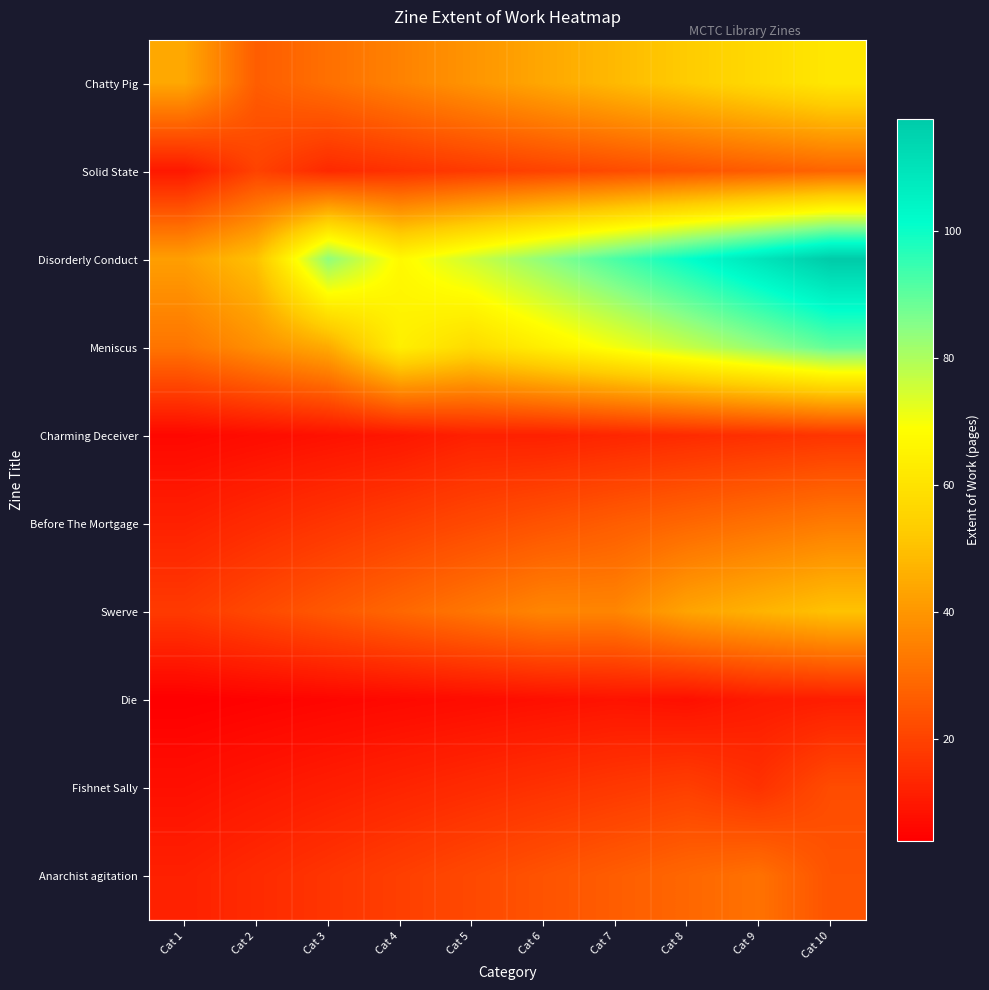

What is the maximum value shown in the chart?

117.6